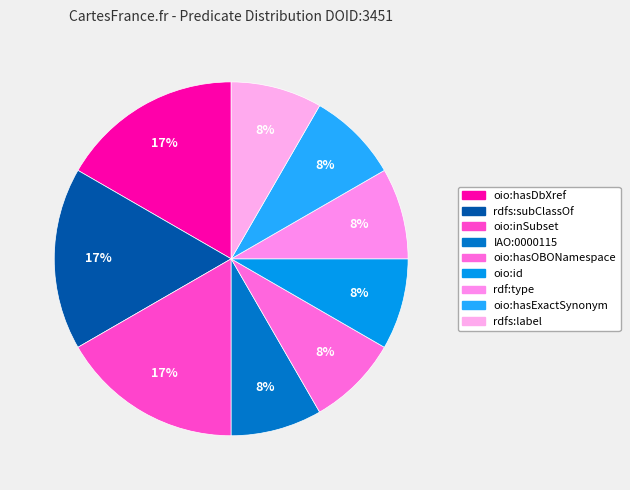

How many segments does this pie chart have?

9